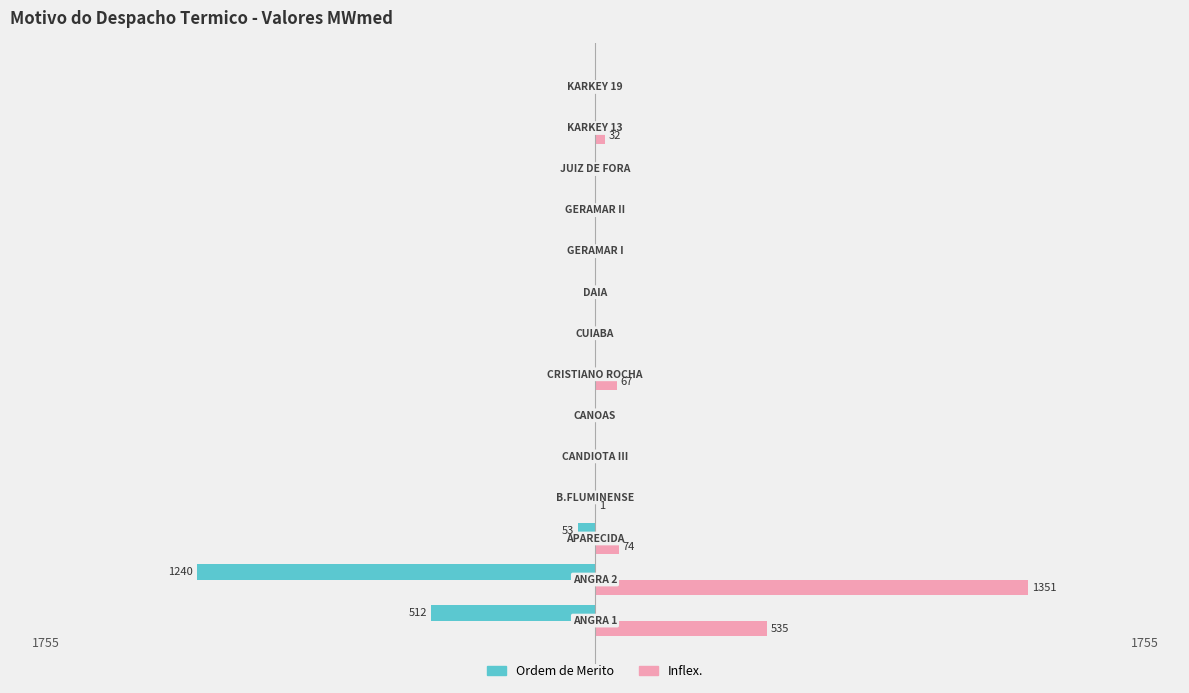

What is the average value of the Ordem de Merito series?

-128.9